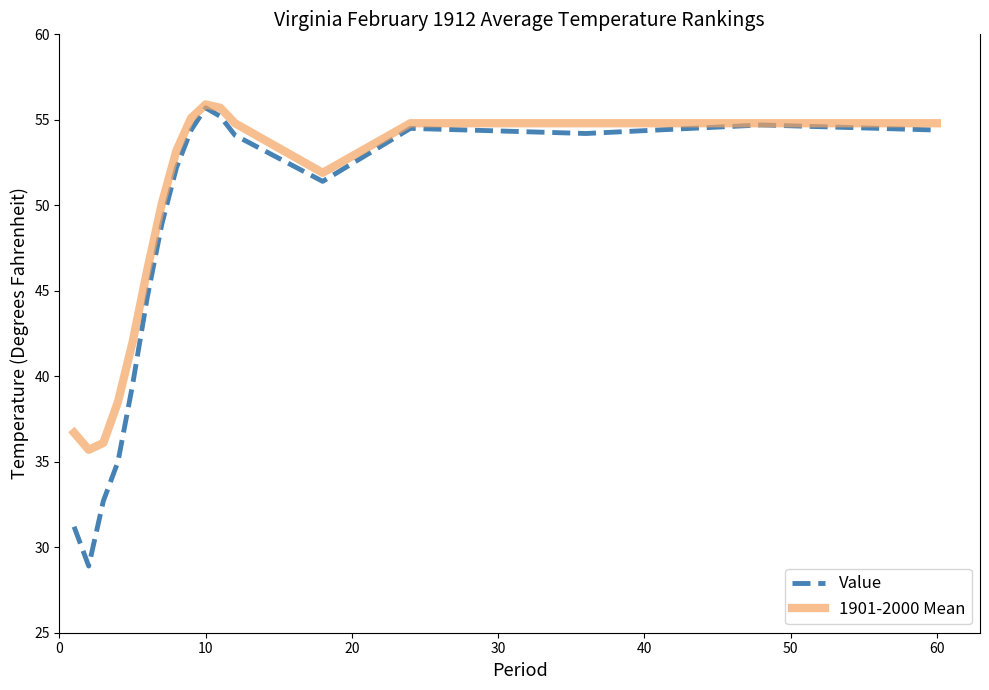

What is the minimum value shown in the chart?

28.9